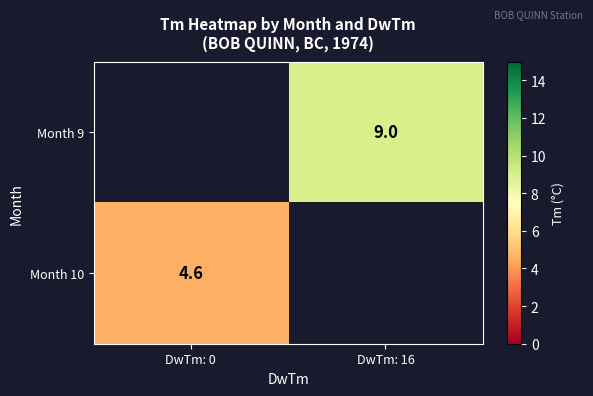

What is the greatest value displayed?

9.0